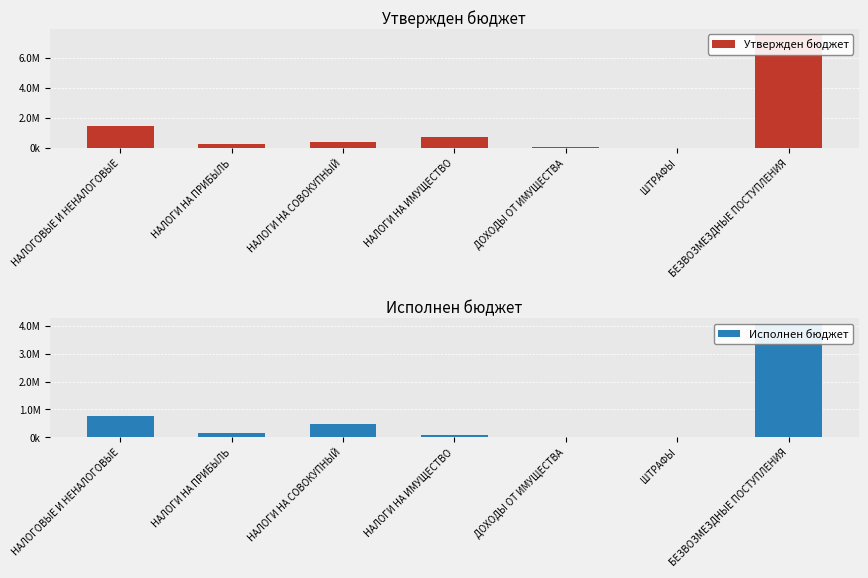

What is the label of the 7th bar from the left?

БЕЗВОЗМЕЗДНЫЕ ПОСТУПЛЕНИЯ